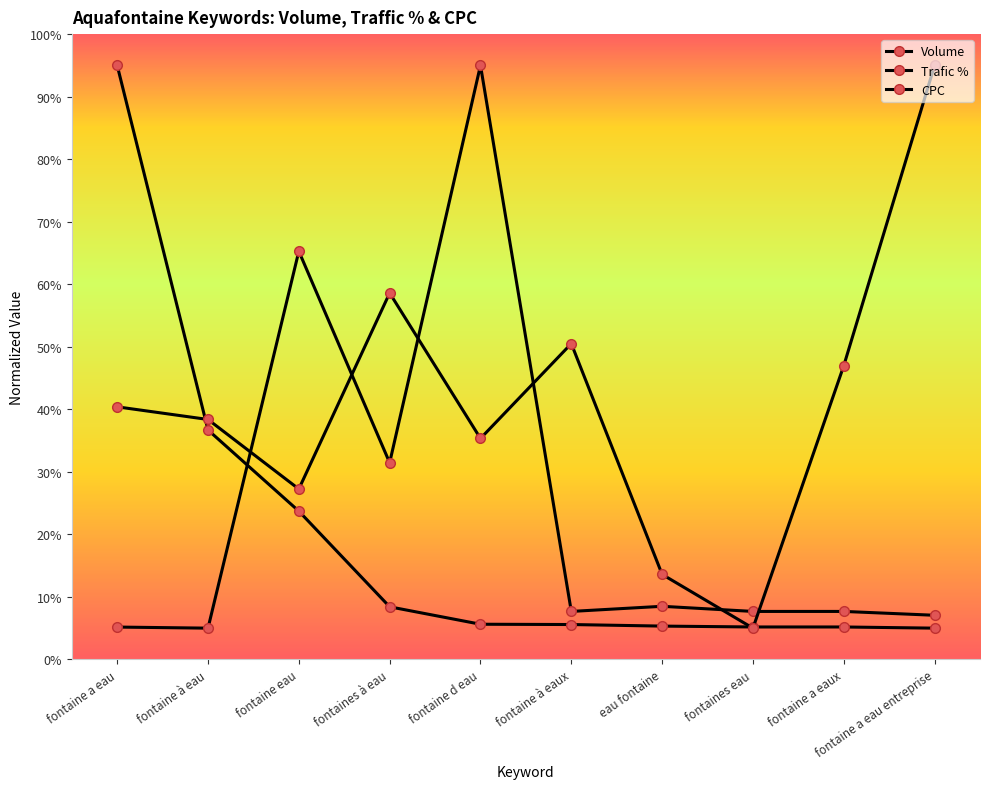

How many lines are shown in the chart?

3